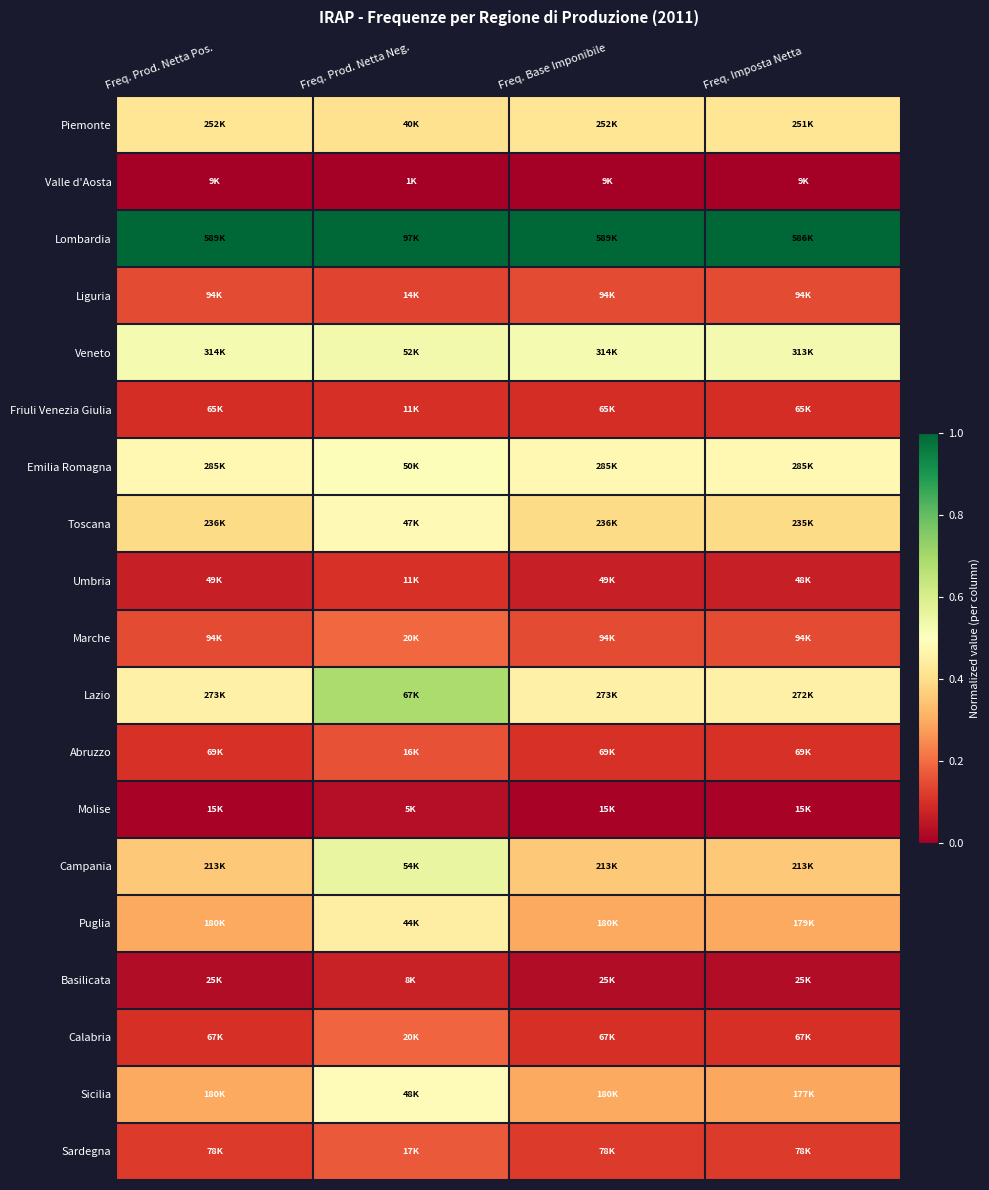

At how many categories does at least one series exceed 0?

4